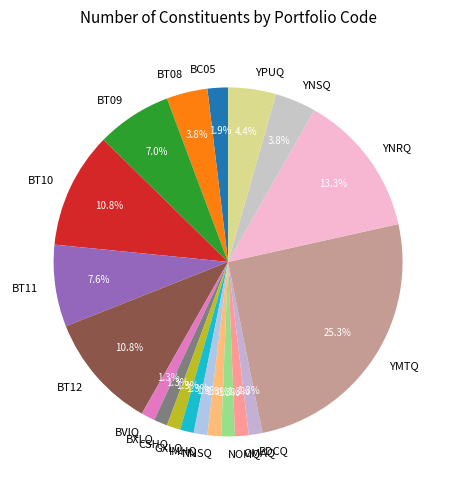

Between PDCQ and YPUQ, which is larger?

YPUQ